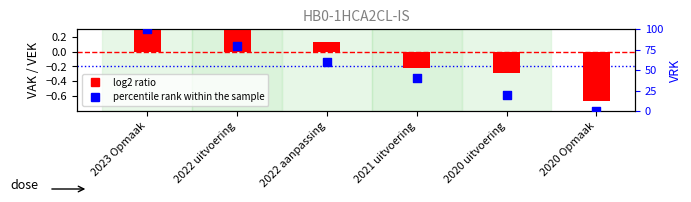

Is the value of log2 ratio at 2020 Opmaak greater than the value of percentile rank within the sample at 2021 uitvoering?

No